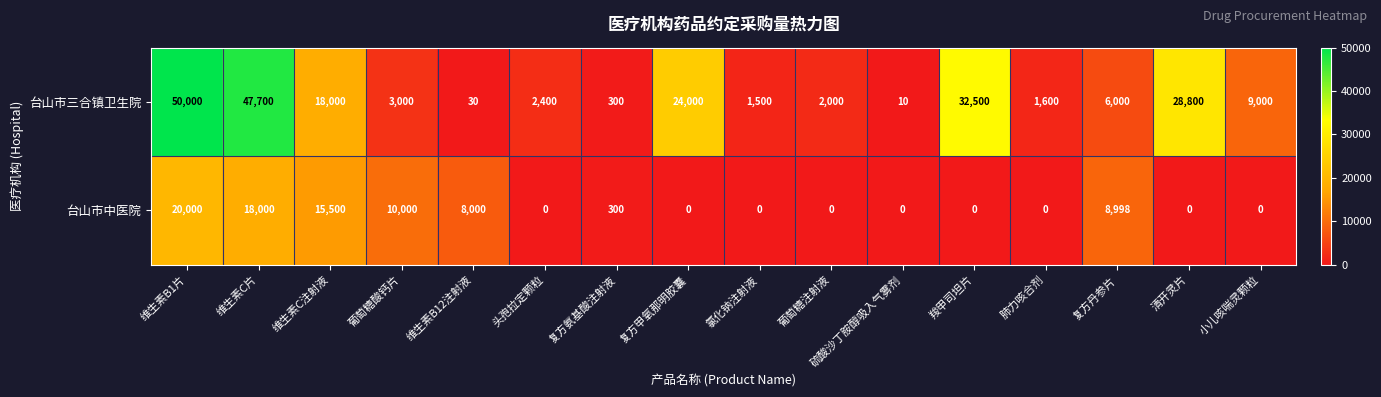

What is the difference between the 台山市中医院 values at 维生素B12注射液 and 头孢拉定颗粒?

8000